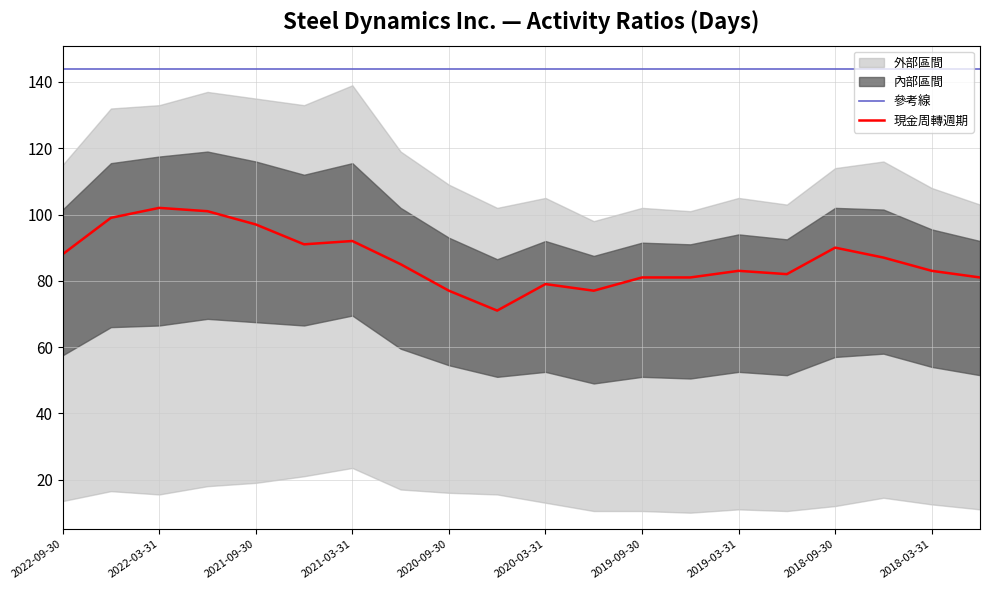

Which has a higher value, 2019-03-31 or 2022-09-30?

2022-09-30